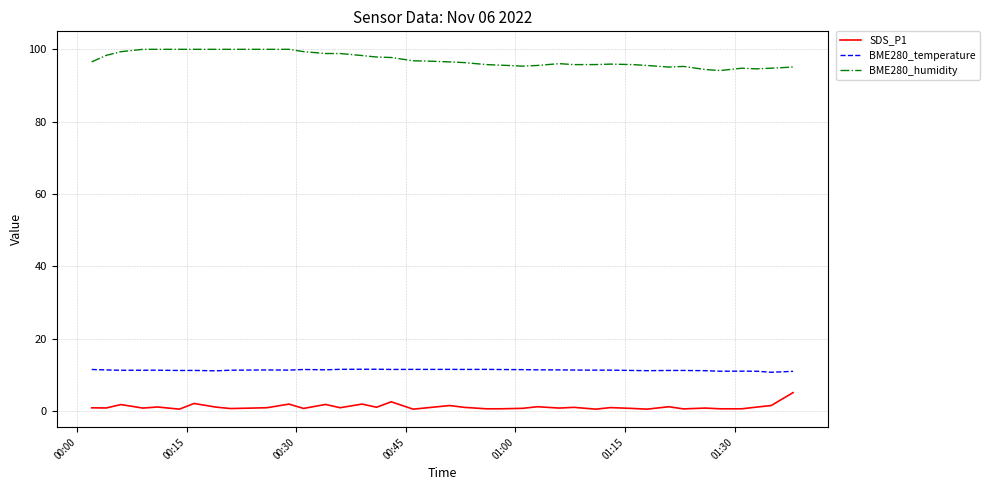

List the series in order of their peak value, lowest first.

SDS_P1, BME280_temperature, BME280_humidity